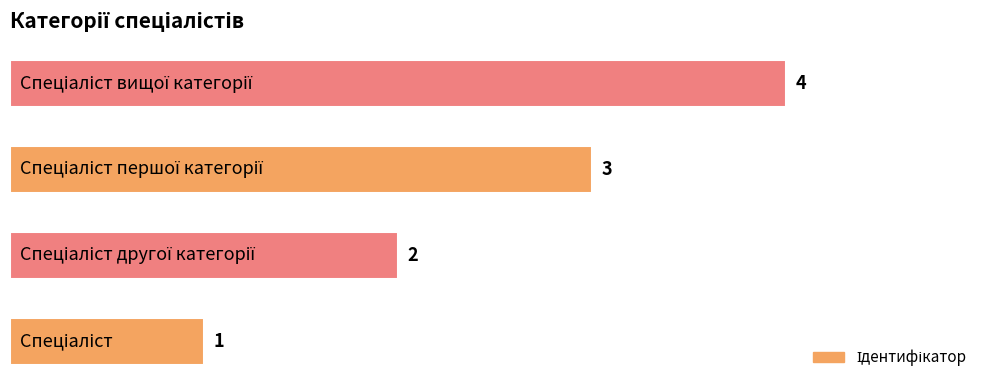

What is the greatest value displayed?

4